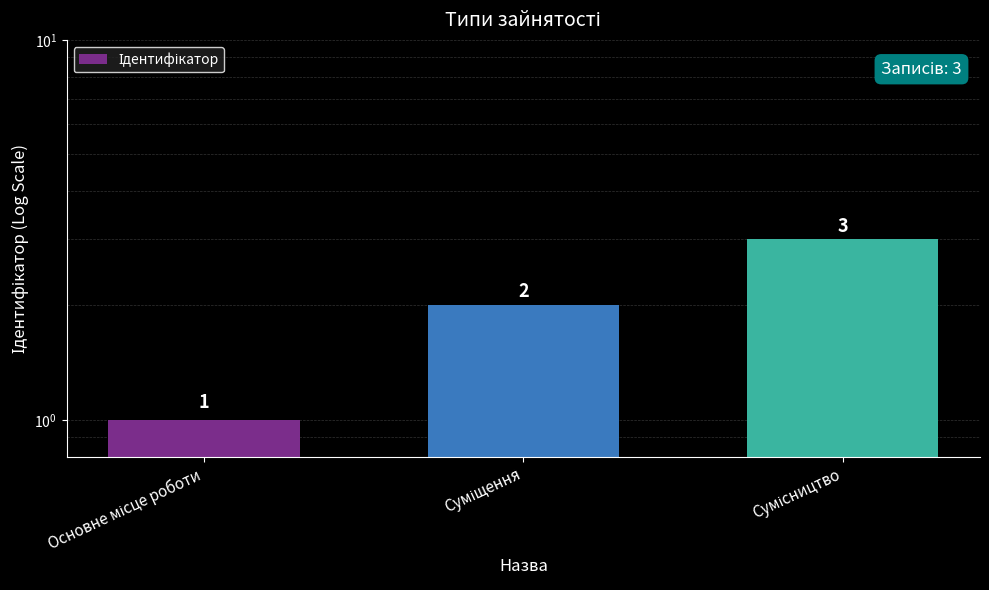

Reading left to right, transcribe all the data shown in this chart.

1	2	3